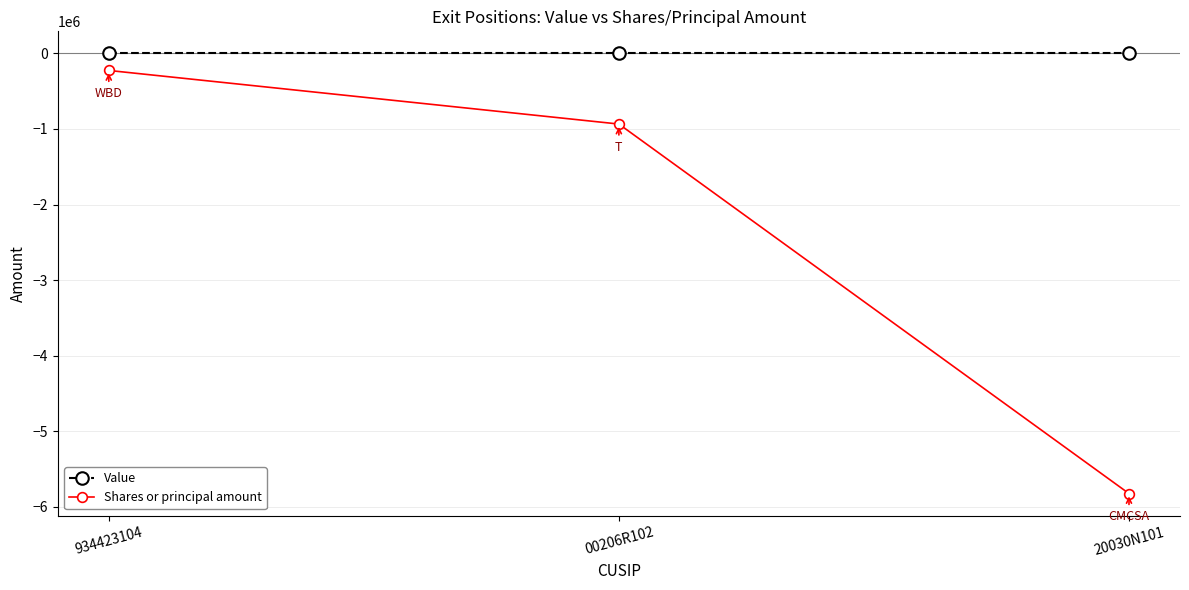

Between 934423104 and 20030N101, which series saw the biggest shift?

Shares or principal amount